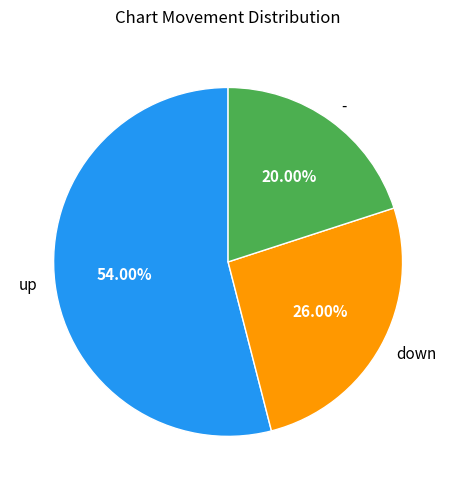

What percentage is the down slice, to the nearest percent?

26%